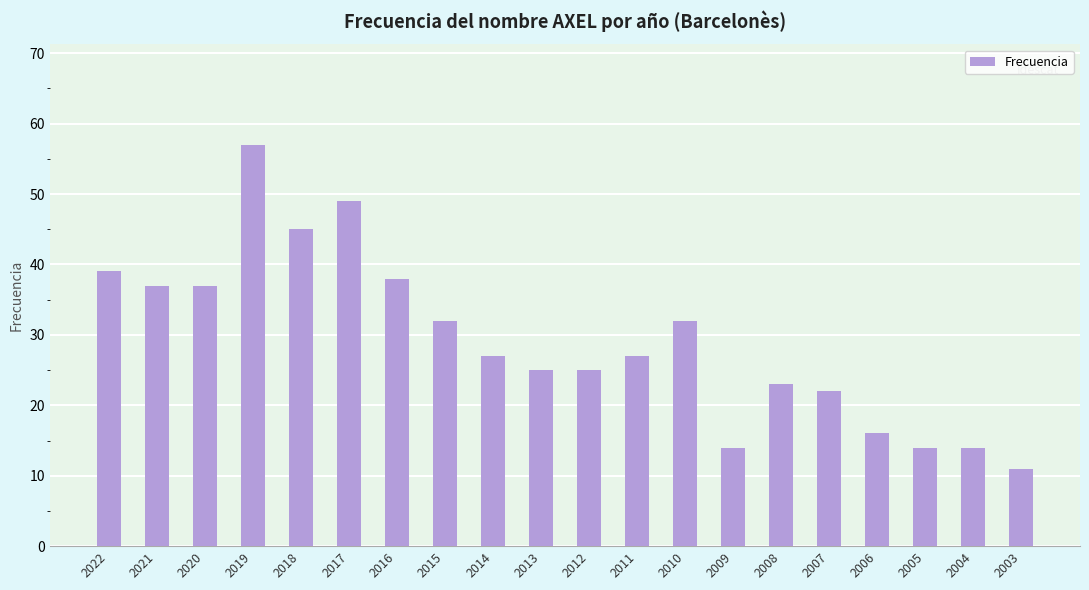

What is the sum of all values?

584